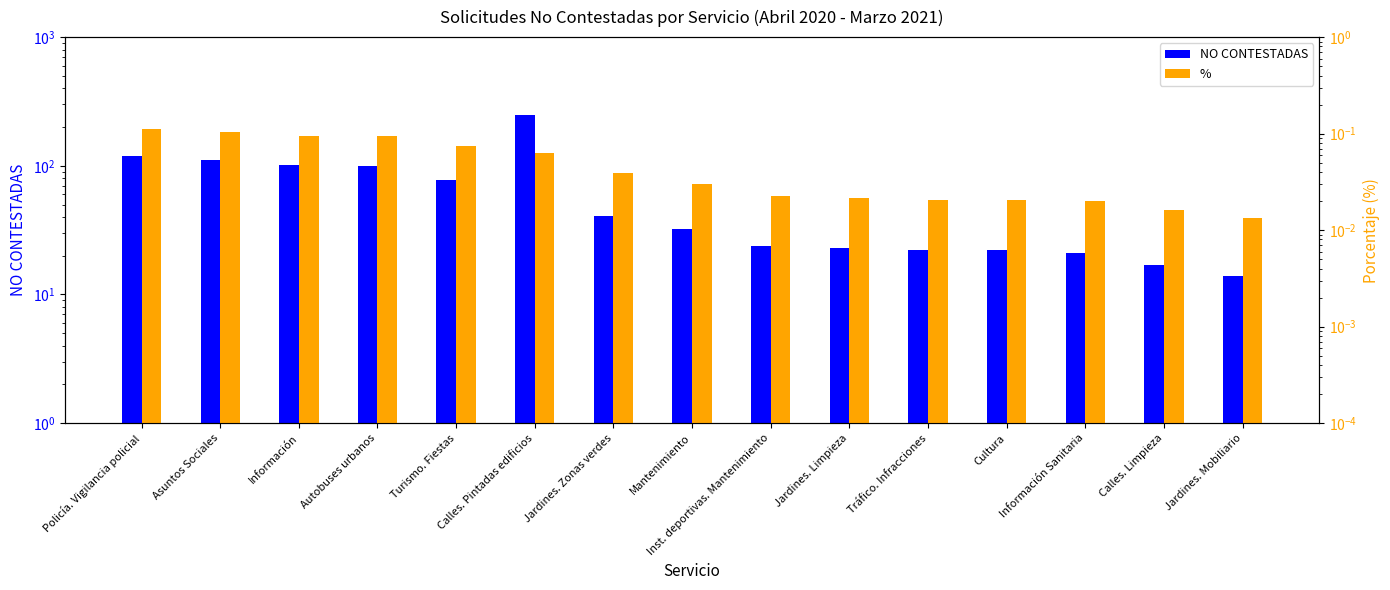

Where does the NO CONTESTADAS series first go above 32?

Policía. Vigilancia policial